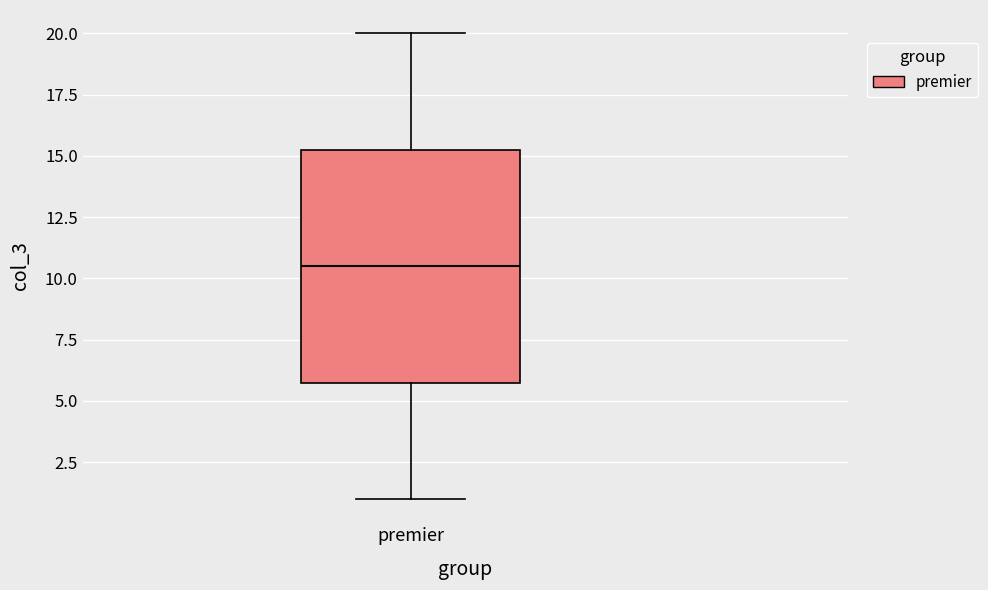

Read this box plot against the y-axis: the position of the median line, the range covered by the box, and the ends of both whiskers. The values are not printed on the chart, so give them approximately, as read against the axis.

median 10.5, box 6.0 to 15.5, whiskers 1.0 to 20.0